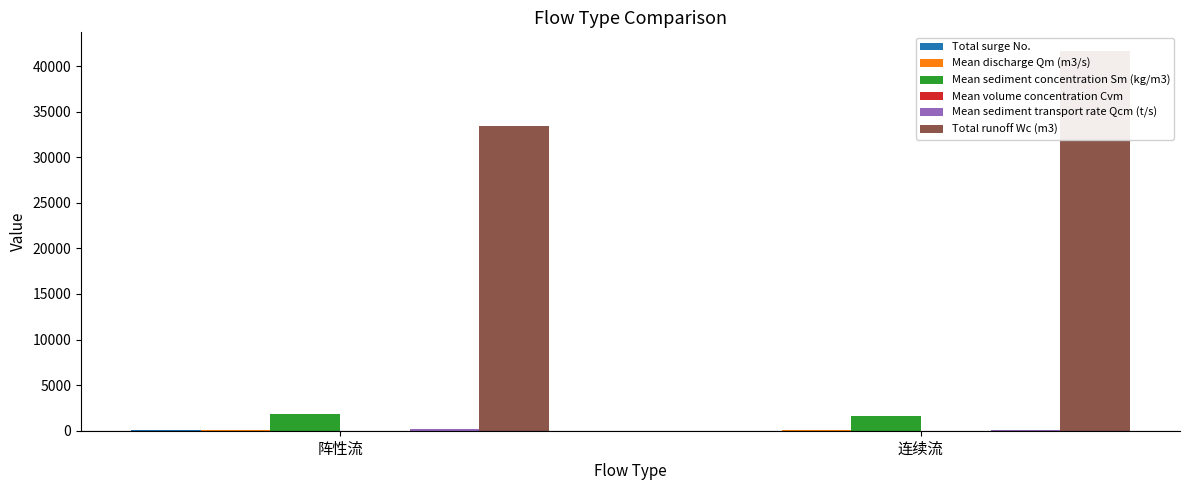

Rank the categories by Mean sediment transport rate Qcm (t/s) value from lowest to highest.

连续流, 阵性流